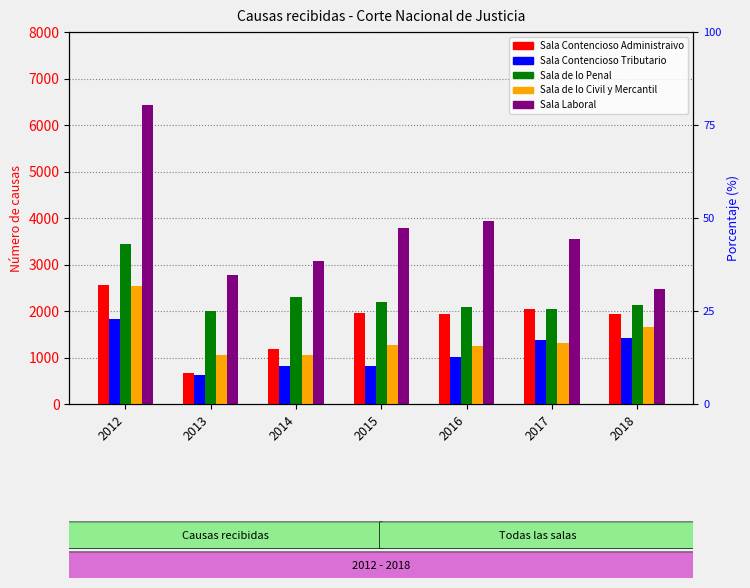

Which series has the largest range (max minus min)?

Sala Laboral